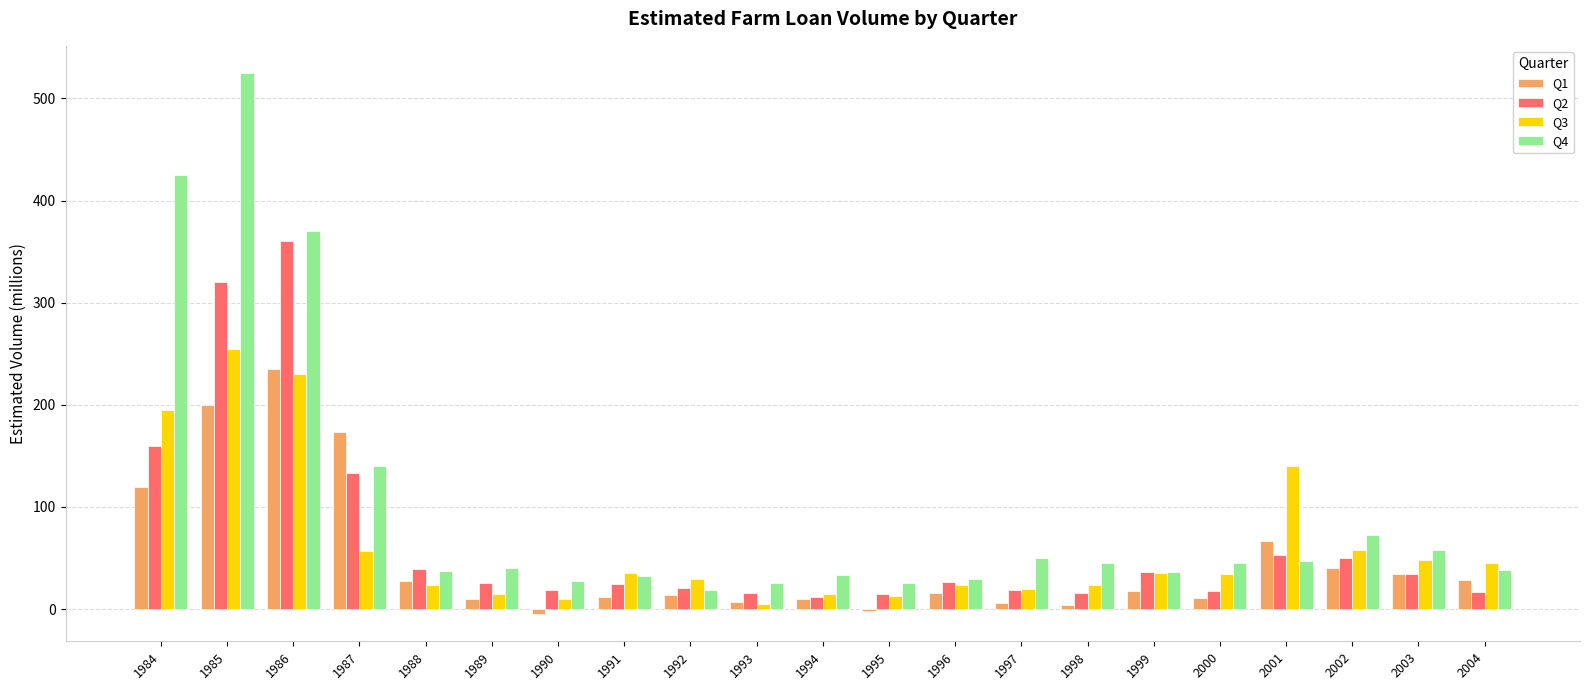

True or false: Q4 has a value of 25.2 at 1995.

True